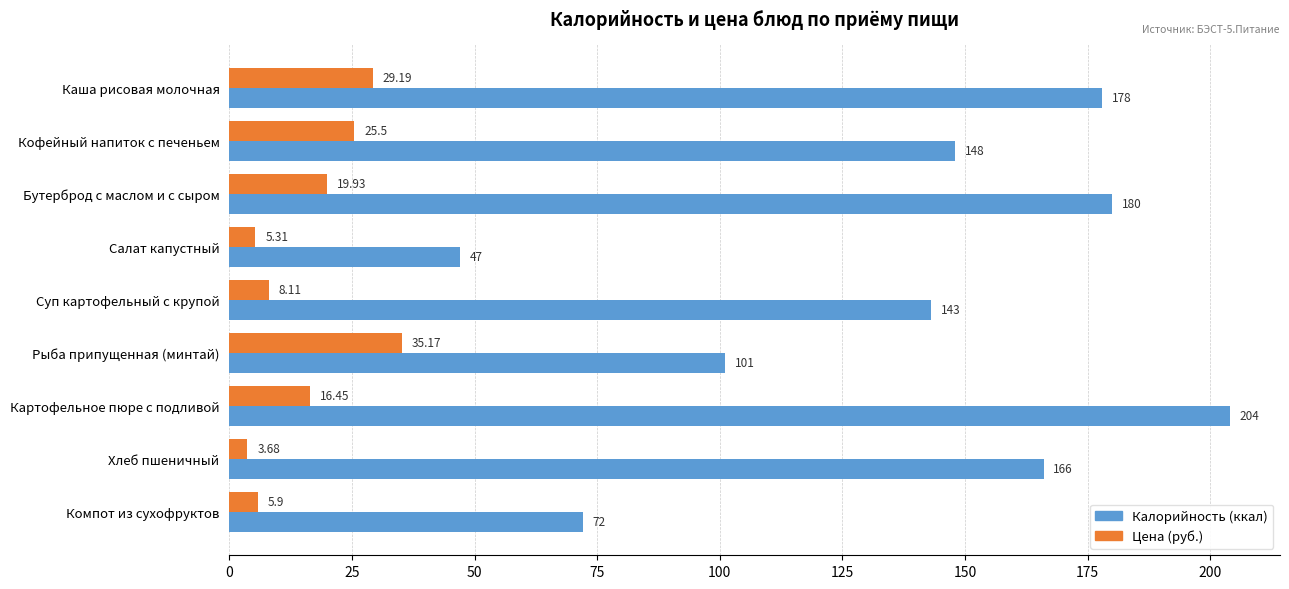

Which category has the highest value across all series?

Картофельное пюре с подливой